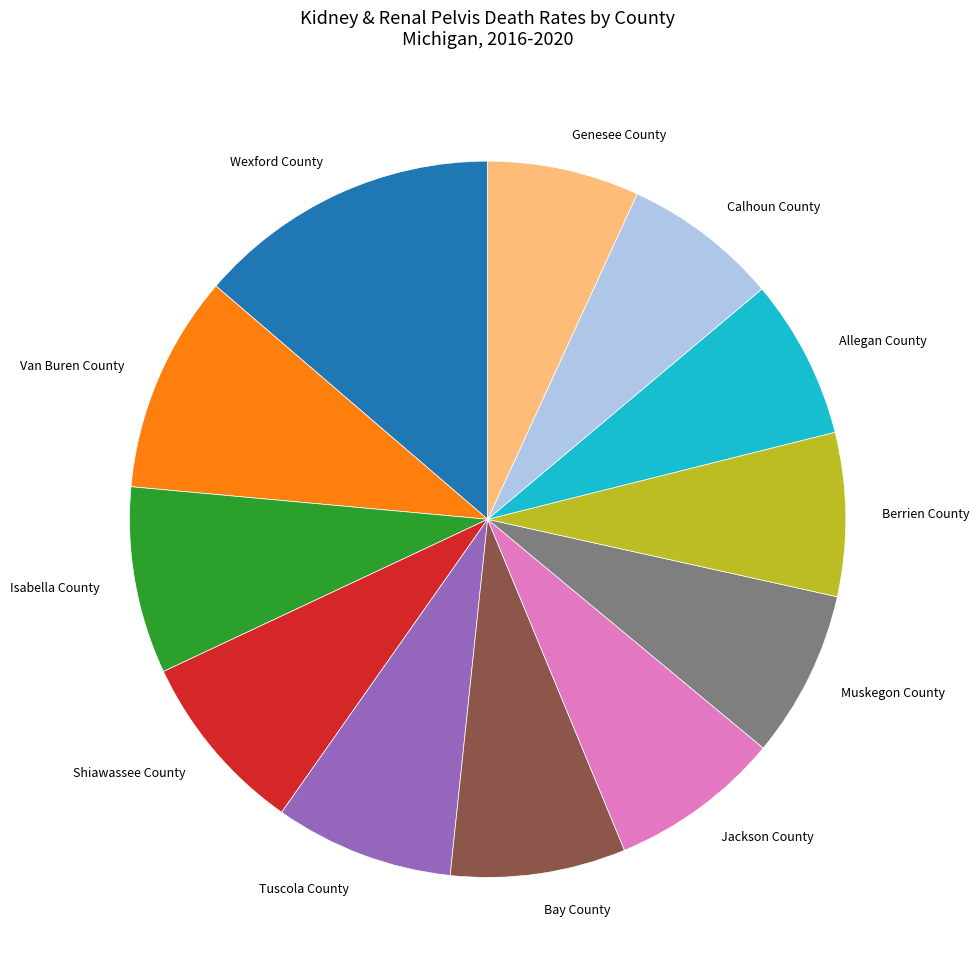

Is it true that Berrien County is 1% of the pie?

False